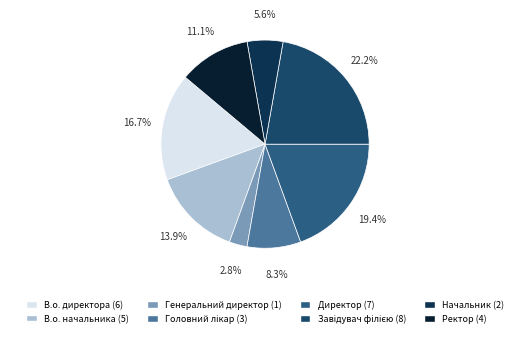

To the nearest percent, what is the average slice percentage?

12%